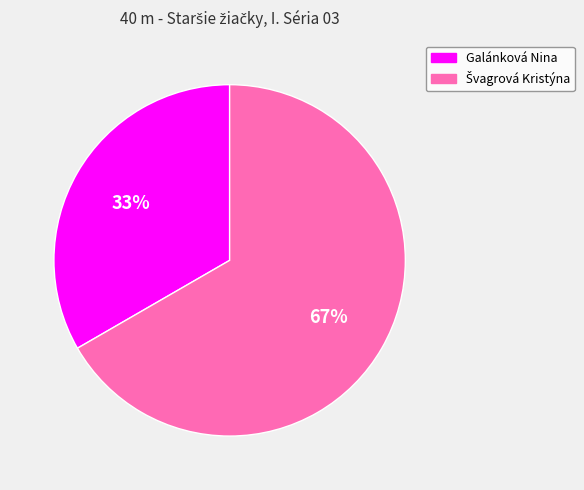

True or false: Galánková Nina accounts for 33% of the total.

True